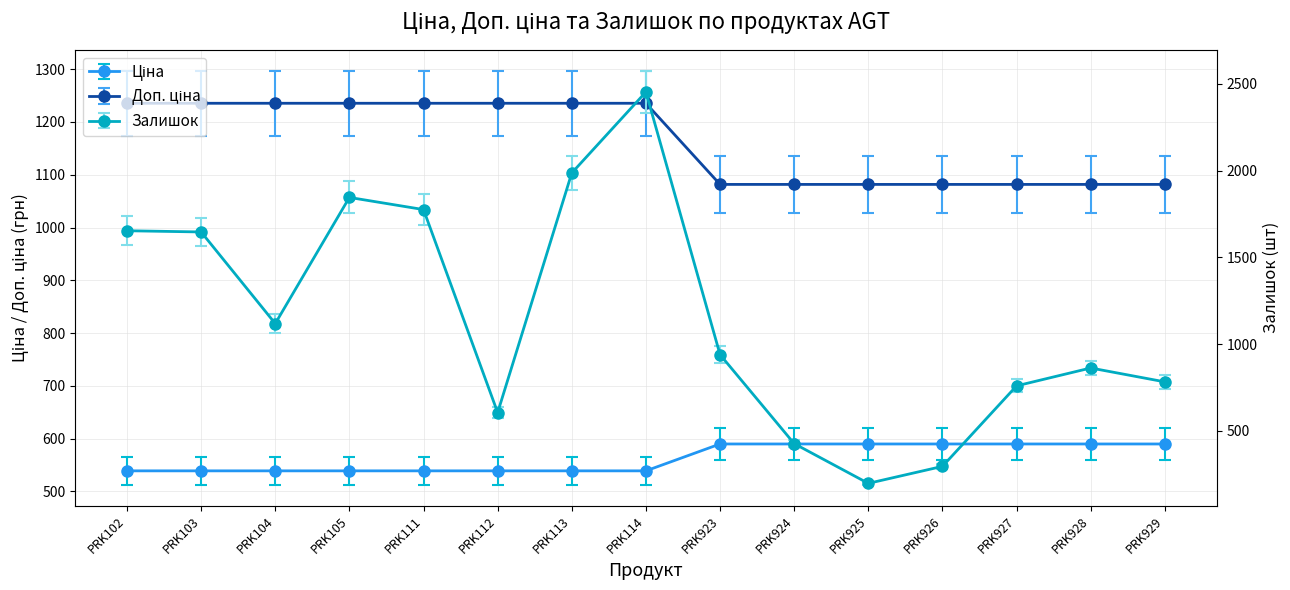

What is the sum of the Залишок values at PRK111 and PRK104?

2893.0